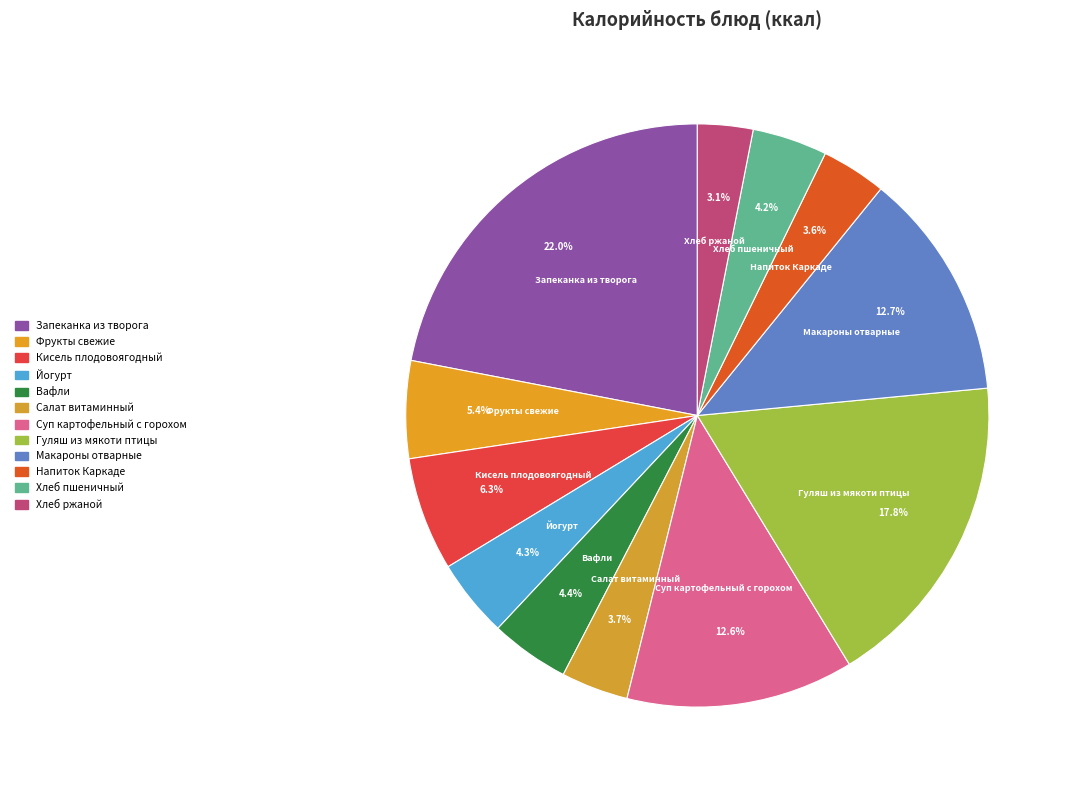

Does Гуляш из мякоти птицы represent more than half of the total?

No